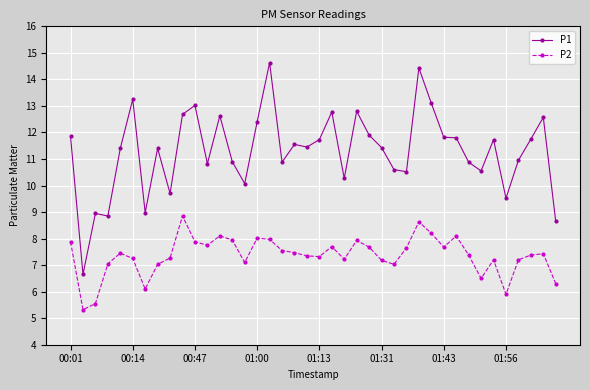

Which series has the largest range (max minus min)?

P1